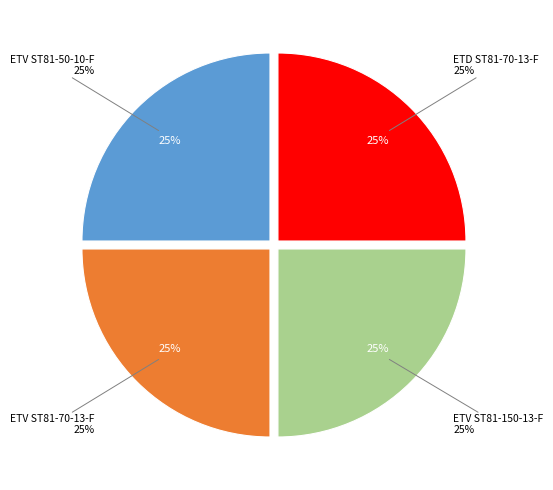

What percentage is the ETV ST81-70-13-F slice, to the nearest percent?

25%